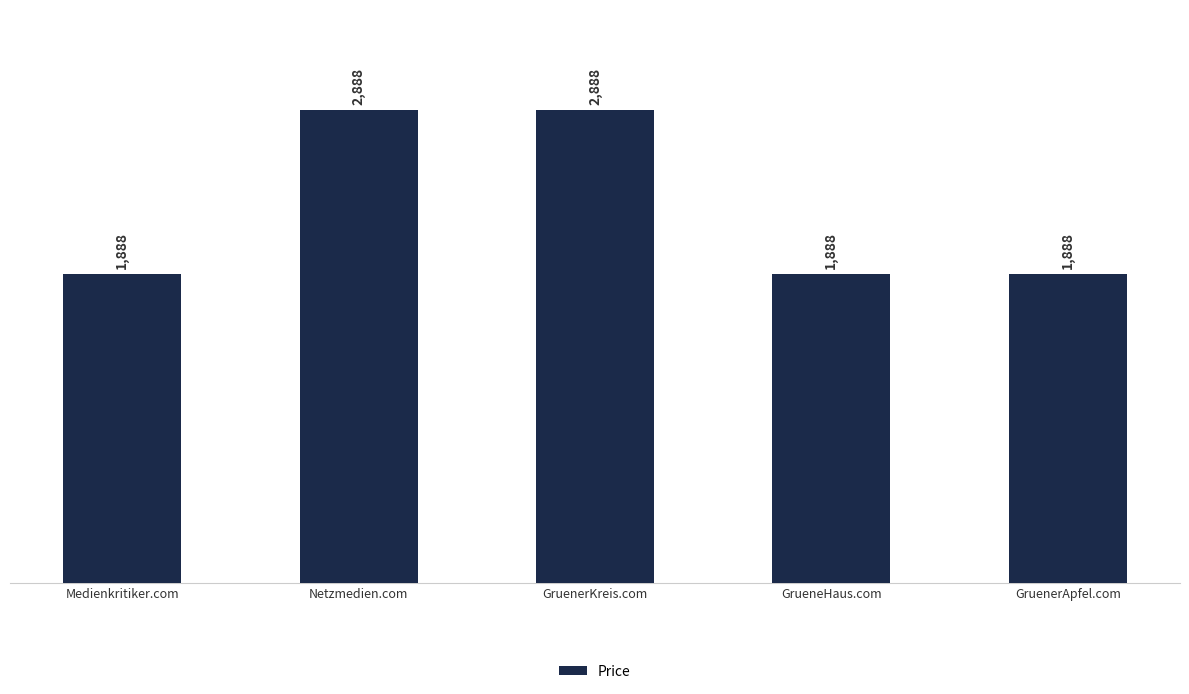

Count the values in the range 1888 to 2888.

5